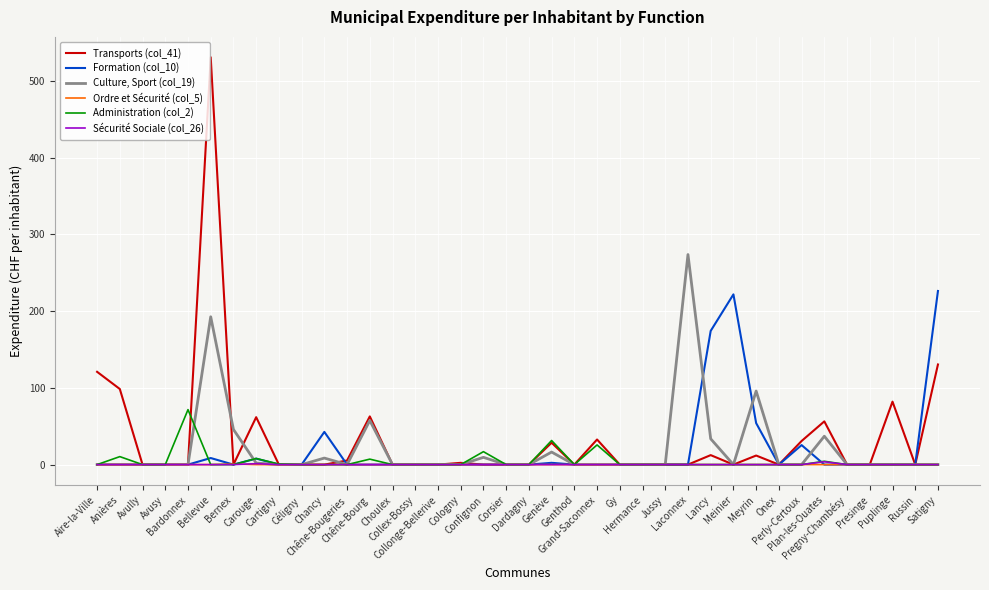

What position from the right is Presinge?

4